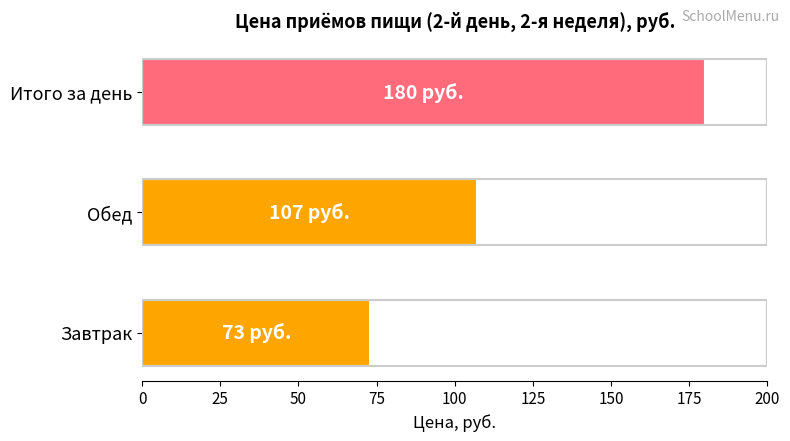

At which label is the value closest to 126?

Обед